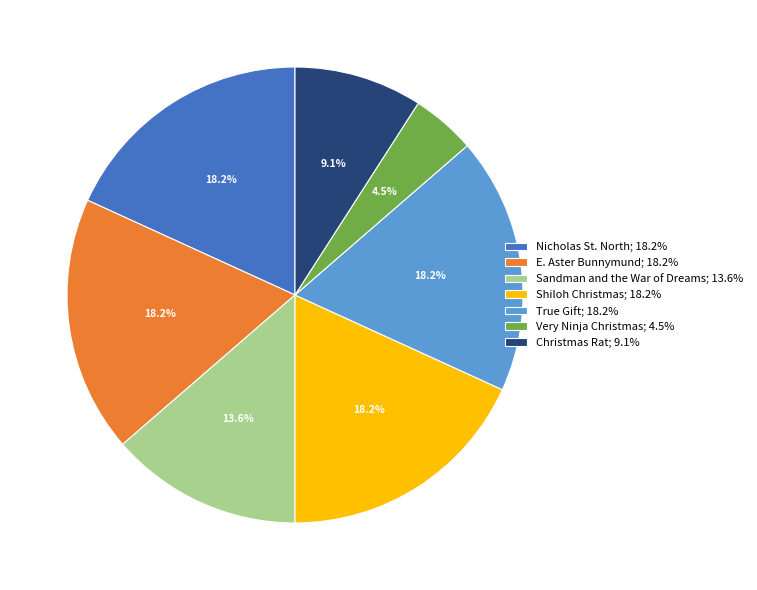

To the nearest percent, what is the difference between the largest and smallest slice percentages?

14%